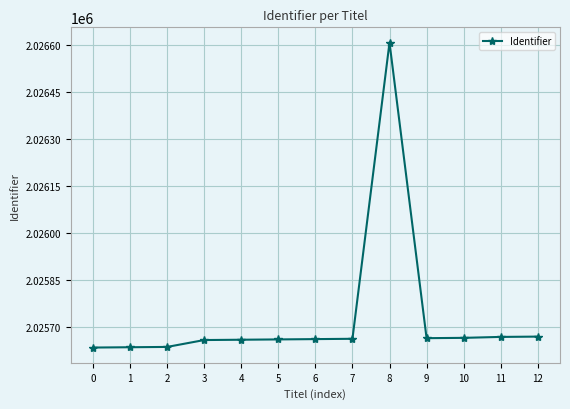

What is the ratio of the value at 0 to the value at 7?

1.0